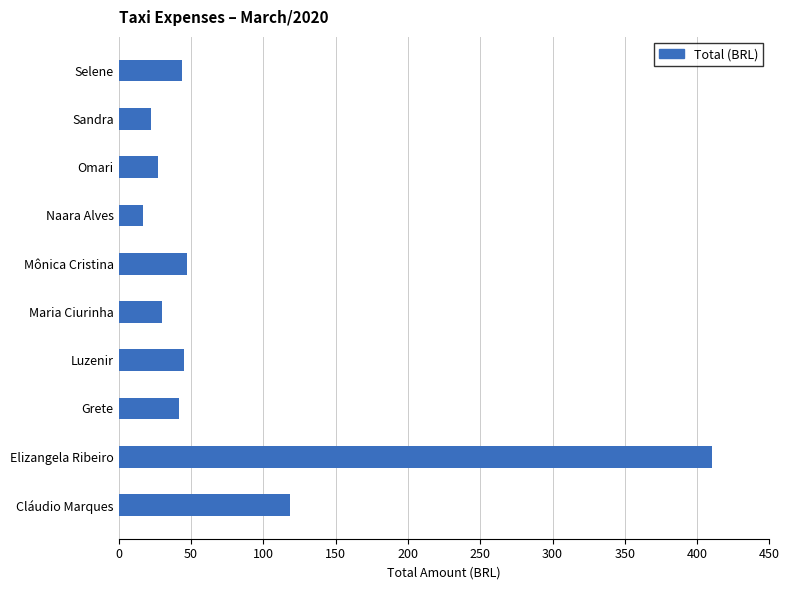

At which label is the value closest to 213?

Cláudio Marques